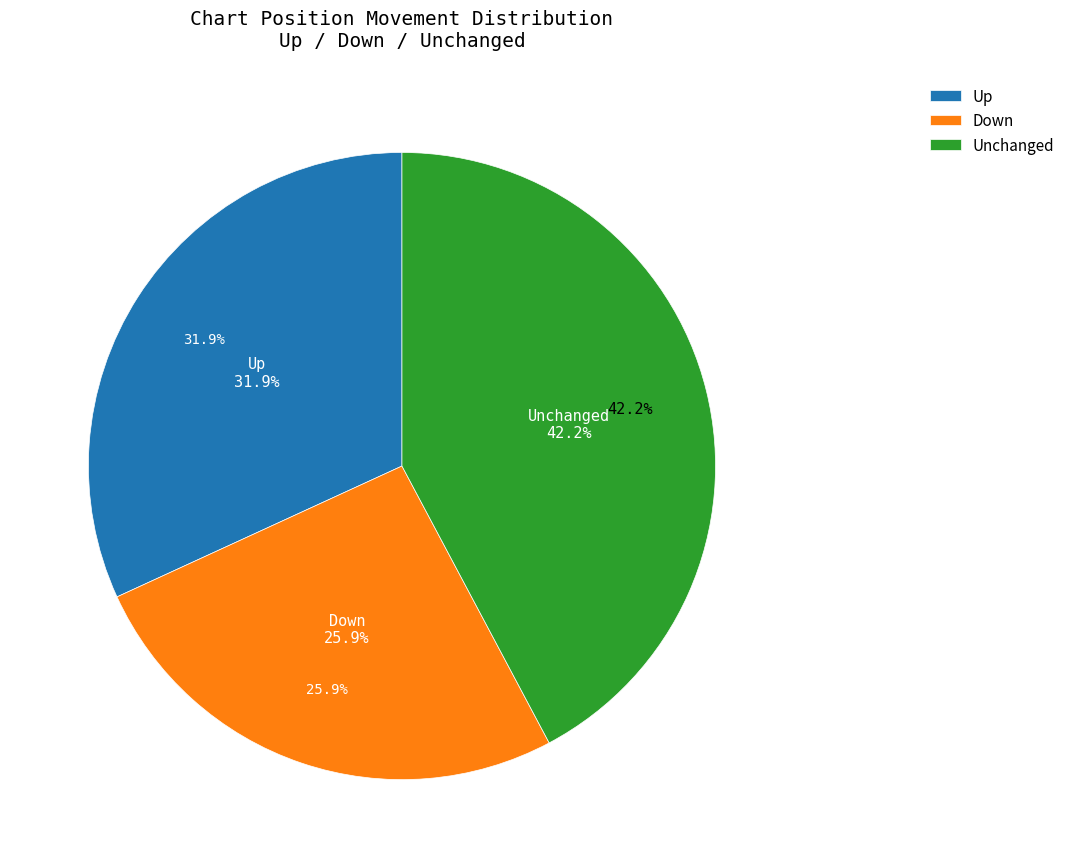

To the nearest percent, what portion does - represent?

42%